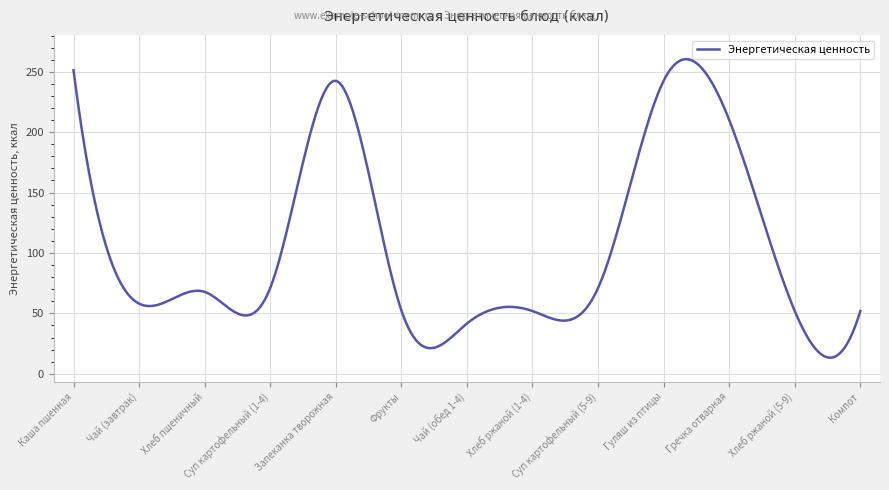

What is the smallest value displayed?

13.4